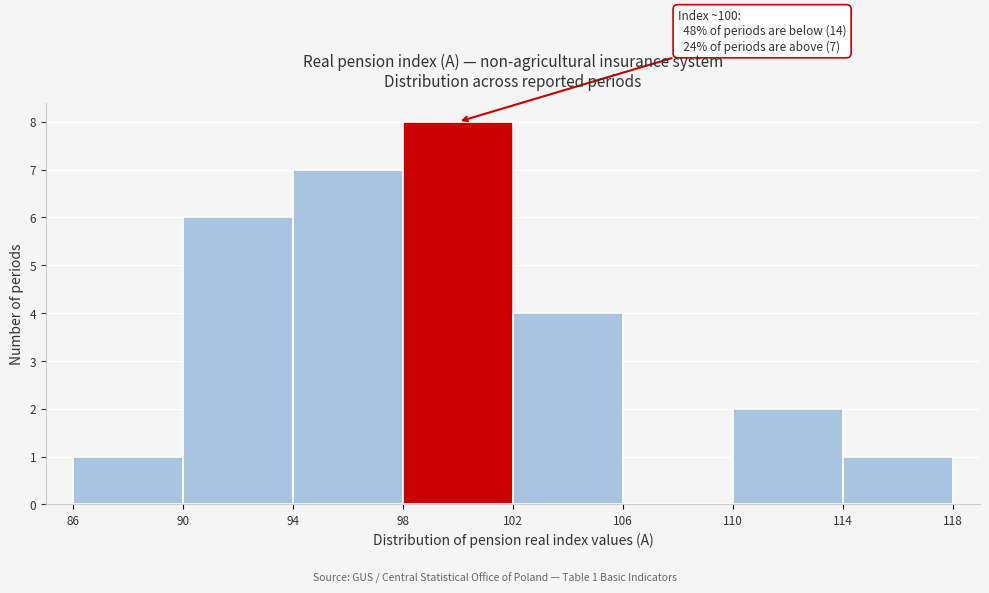

Which range on the x-axis has the tallest bar?

98 to 102